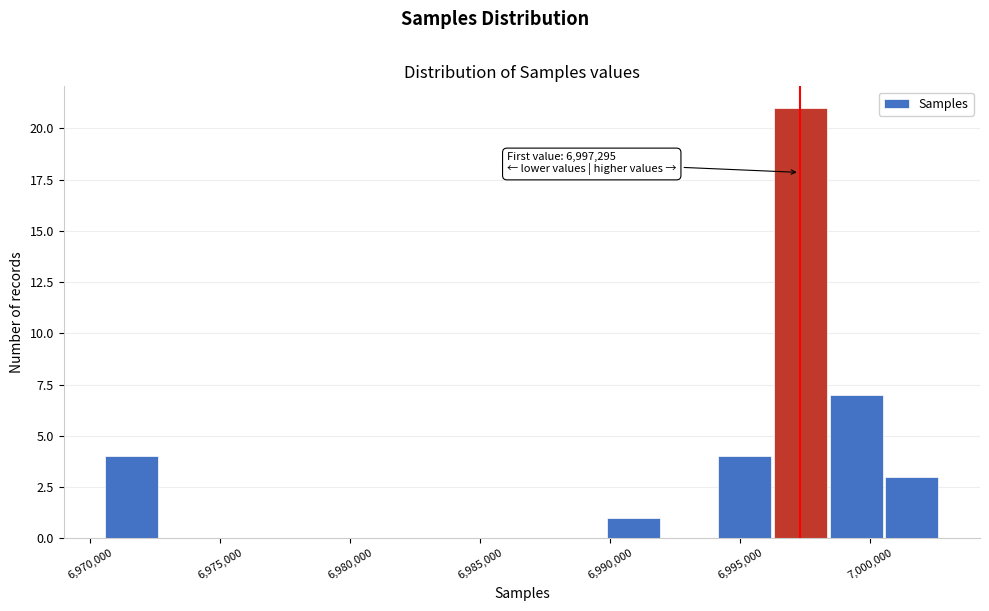

Which range on the x-axis has the tallest bar?

6996500 to 6998500